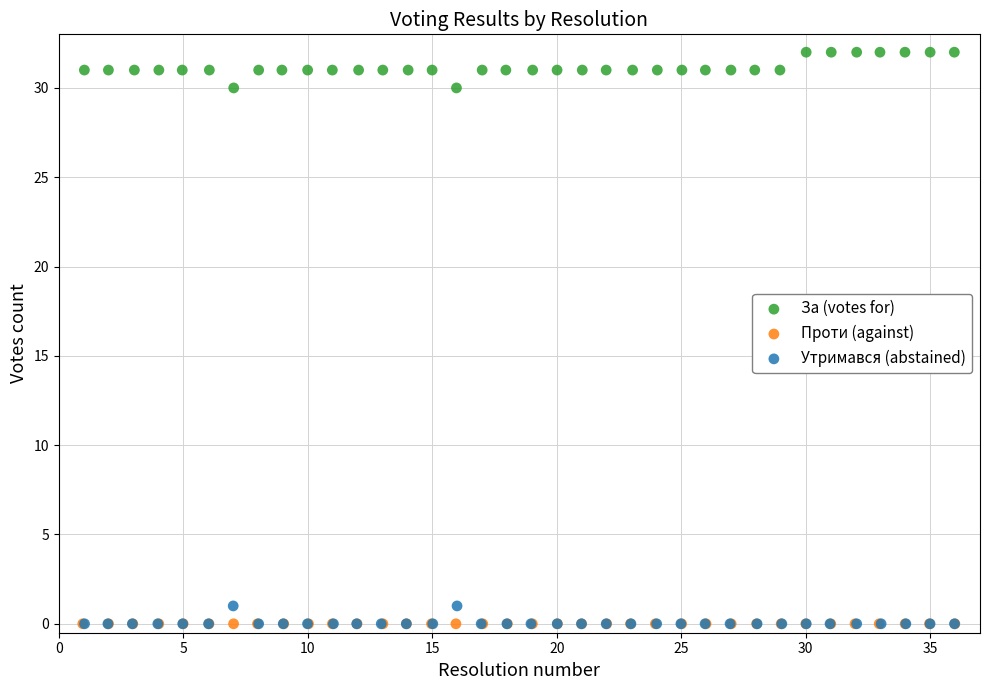

Which series contains the highest Y value?

За (votes for)